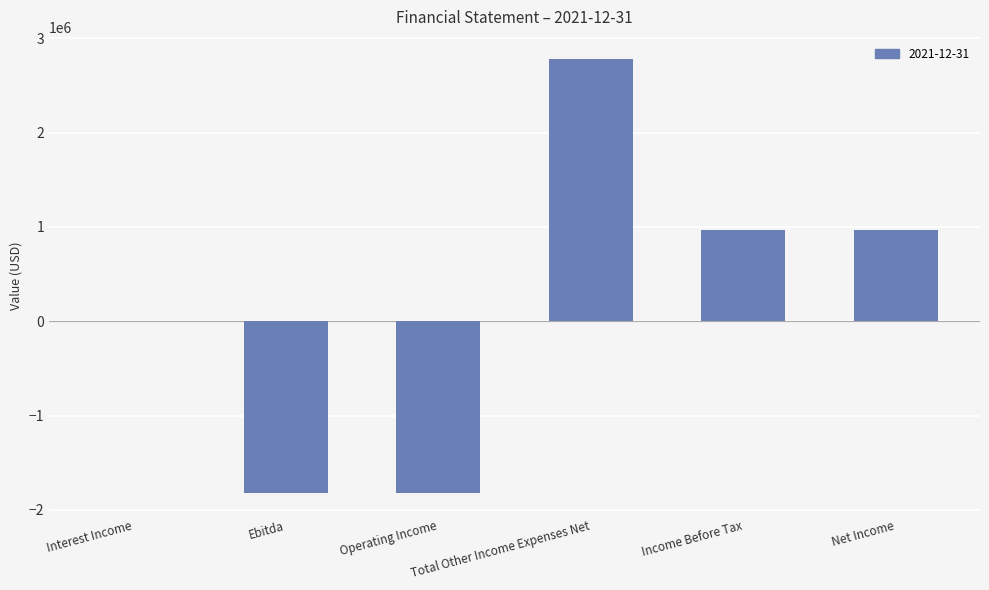

What is the sum of all values?

1071668